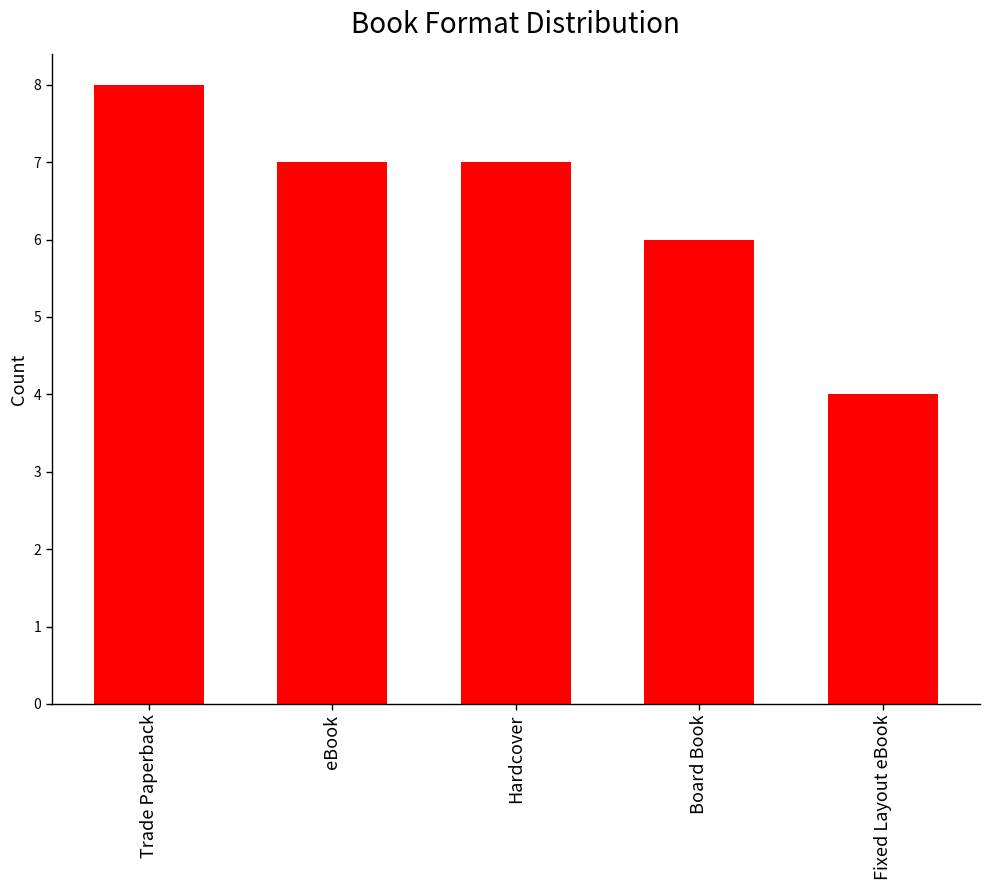

What is the value of the 1st bar from the left?

8